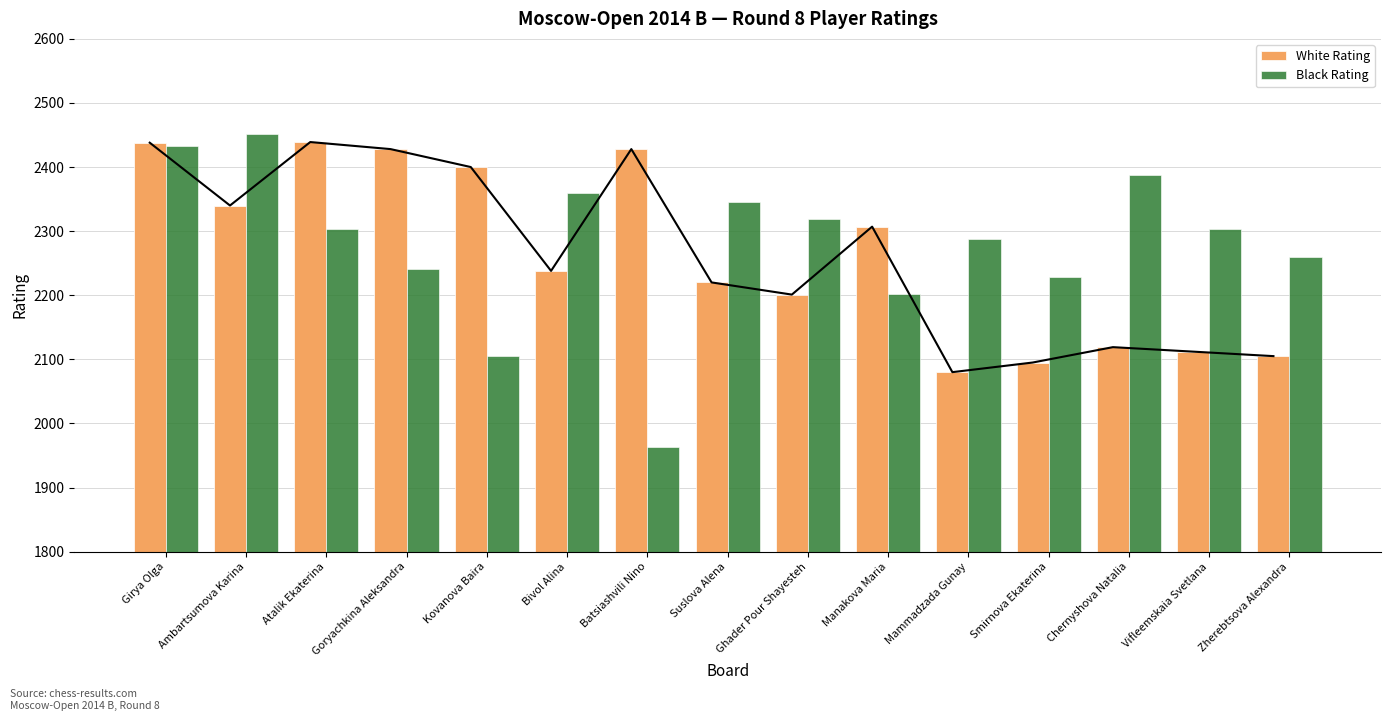

Reading left to right, what are all the values shown in this chart?

White Rating: 2438	2340	2439	2428	2400	2238	2428	2220	2201	2307	2080	2095	2119	2112	2105
Black Rating: 2433	2452	2303	2241	2105	2359	1963	2345	2319	2202	2288	2228	2388	2303	2259